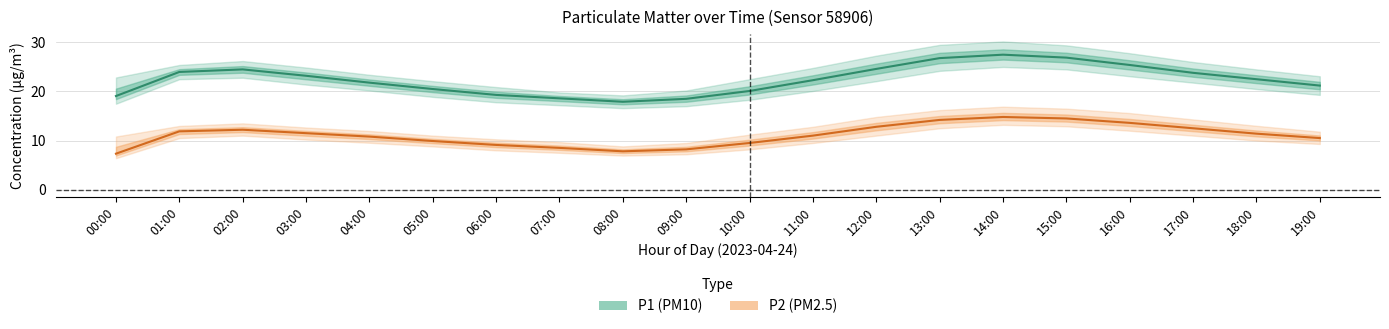

The P2 mean series shows 5.7 at 07:00. True or false?

False